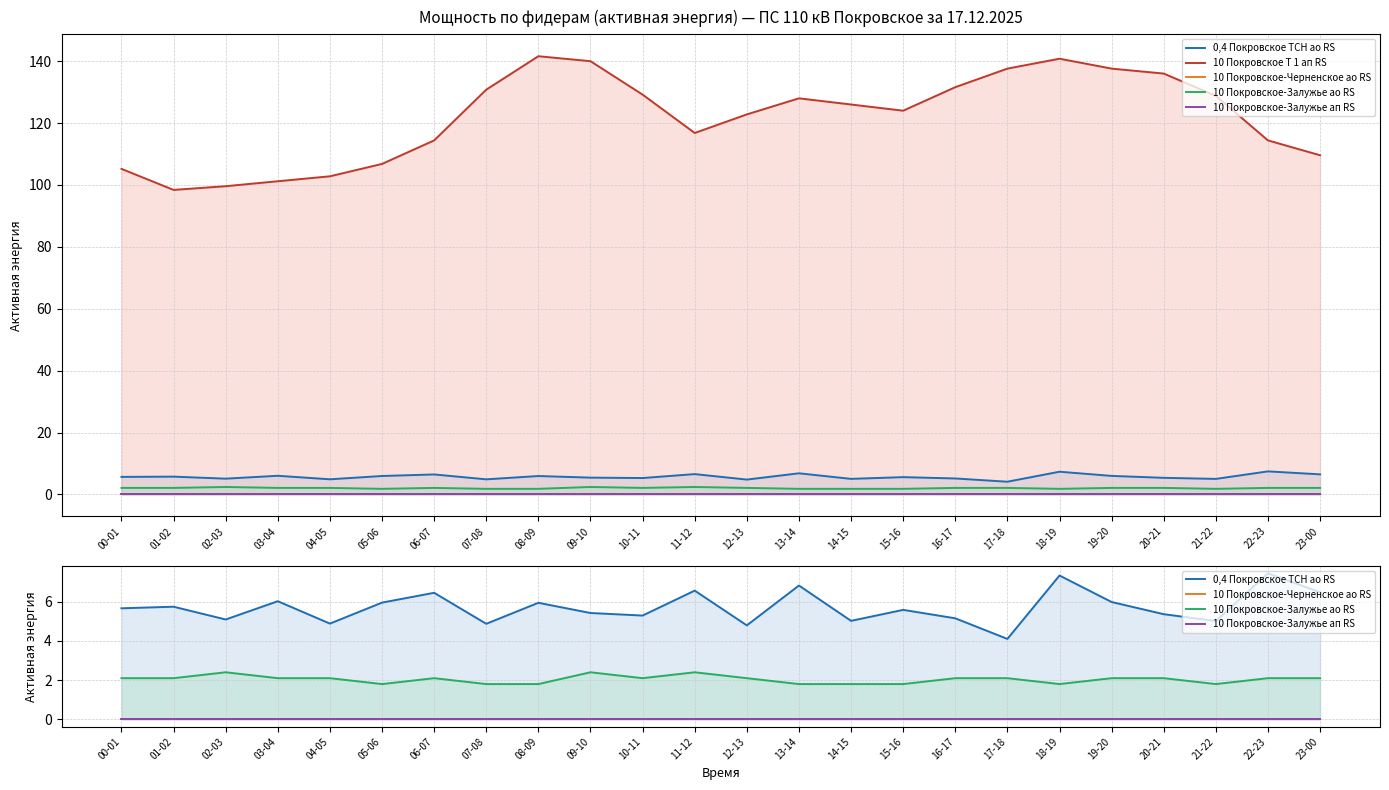

How many distinct data groups are displayed?

5